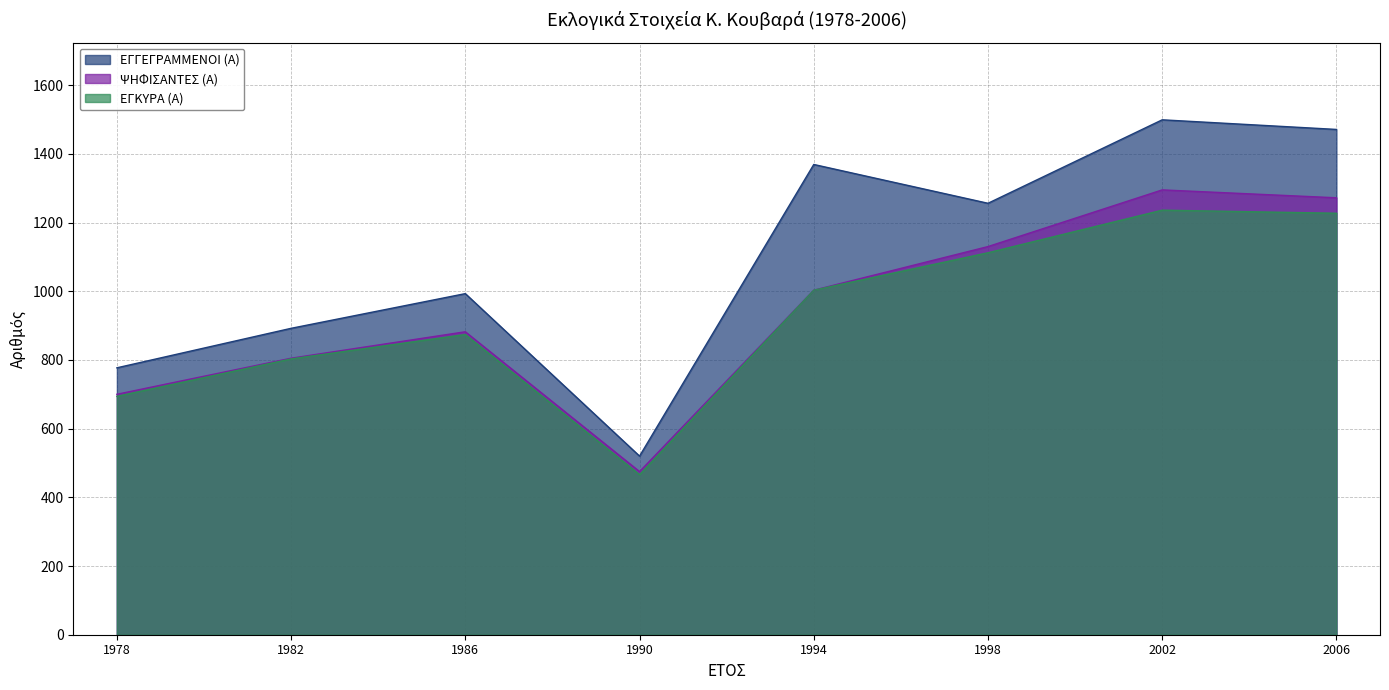

Which has a higher value, 1994 or 1978?

1994